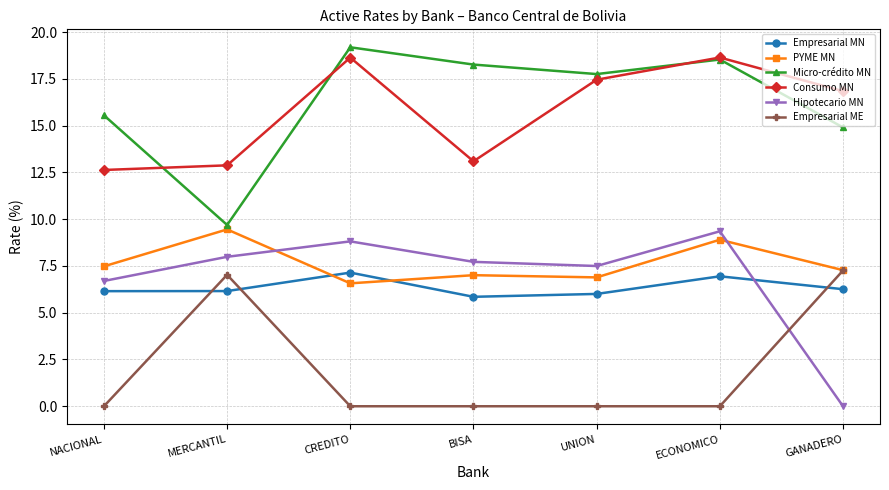

Between which two adjacent categories do Hipotecario MN and PYME MN first intersect?

MERCANTIL and CREDITO